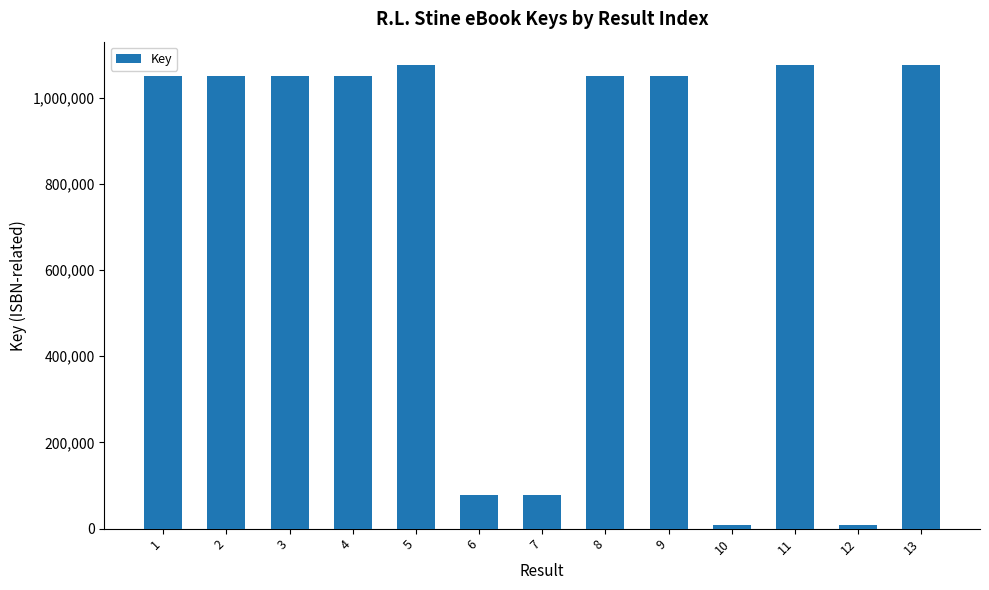

What is the change in value from 6 to 12?

-69349